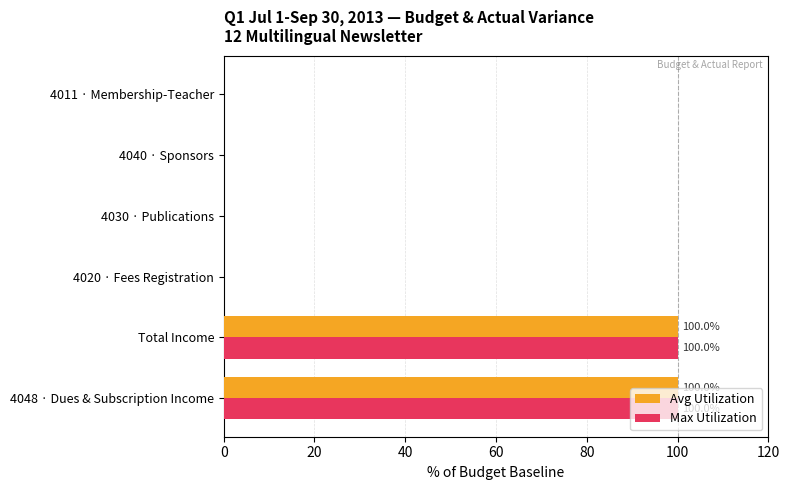

The Avg Utilization series shows -50 at 4030 · Publications. True or false?

False